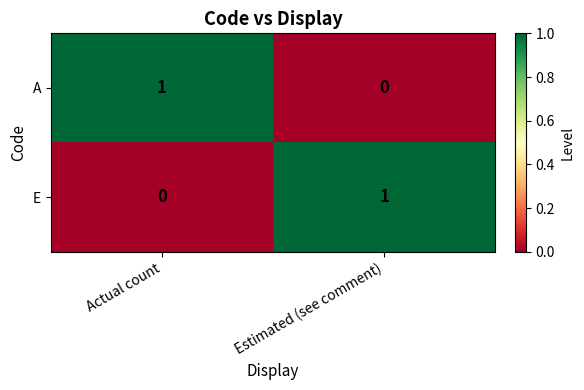

The E series shows 1 at Estimated (see comment). True or false?

True